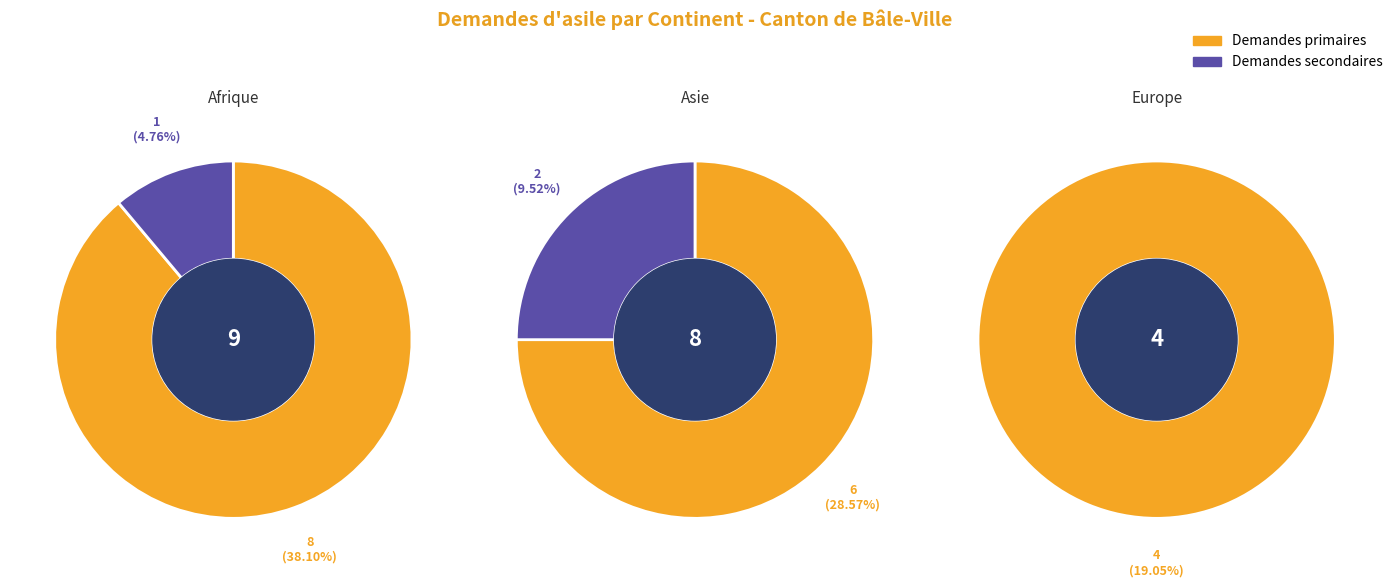

To the nearest percent, what is the difference between the Asie and Afrique slice percentages?

5%